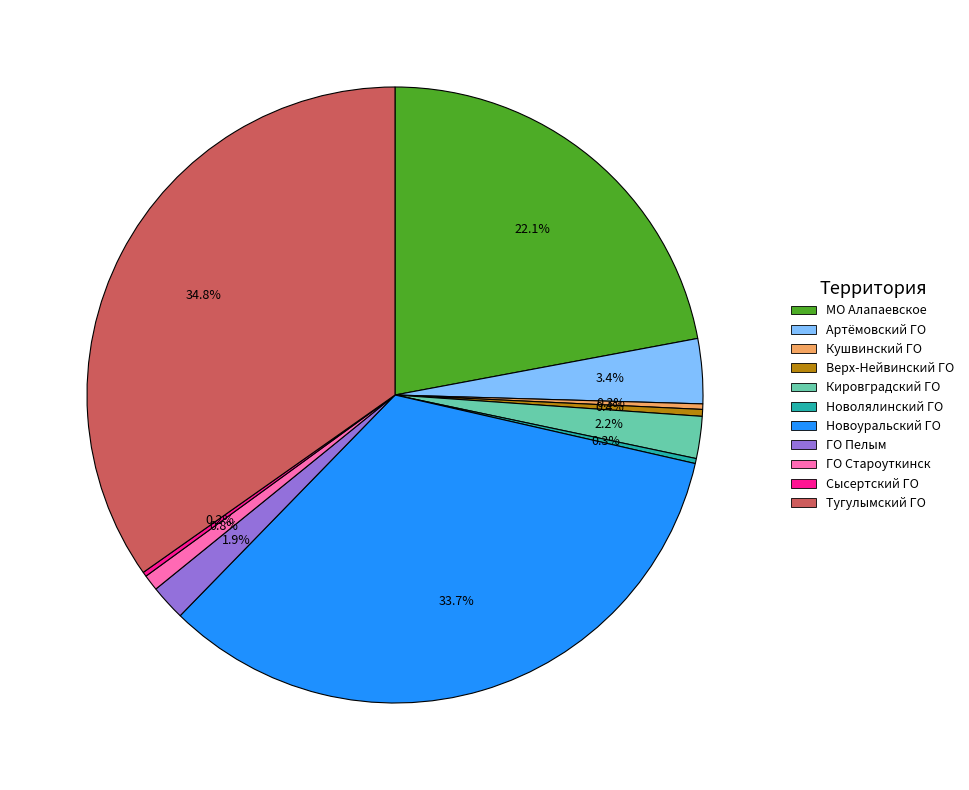

Between ГО Староуткинск and Кировградский ГО, which is larger?

Кировградский ГО